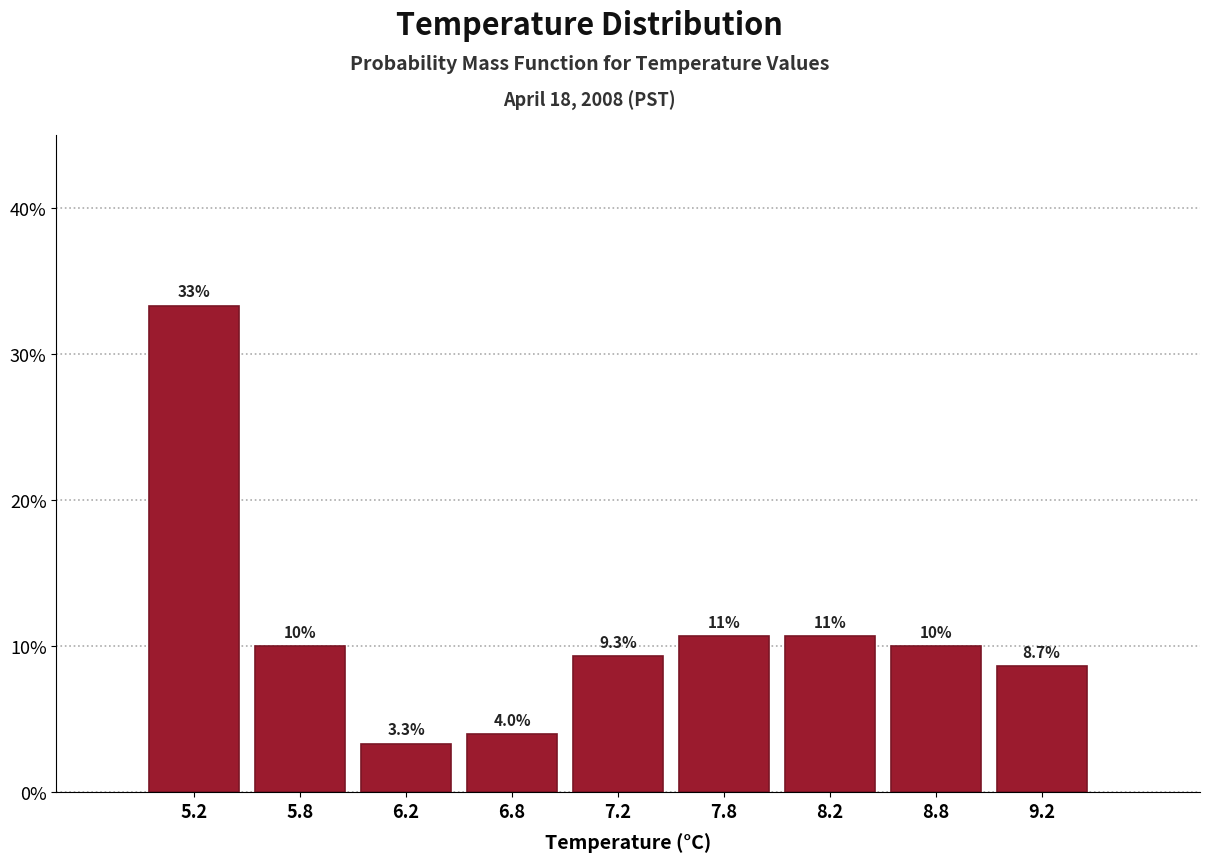

Over which range of the x-axis is the bar tallest?

5.0 to 5.5